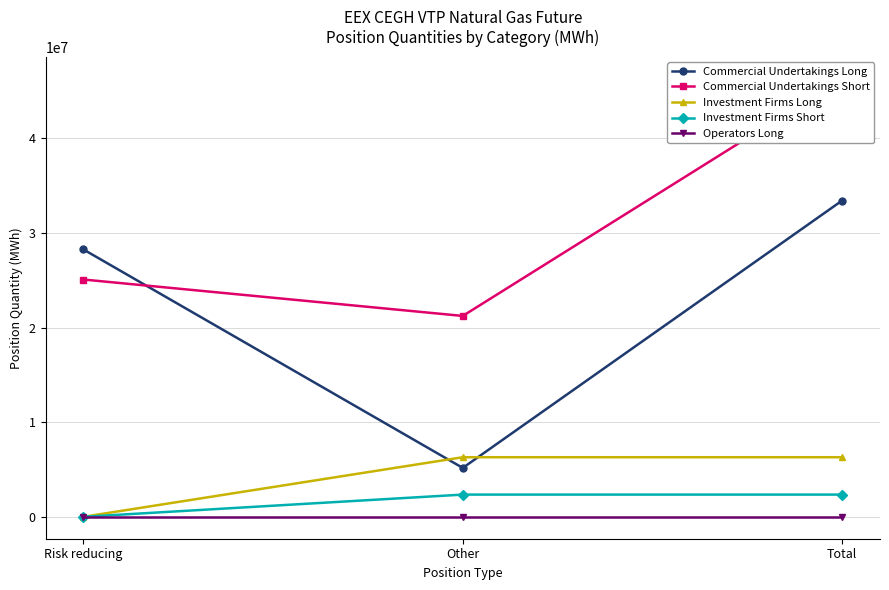

What is the label of the 3rd point from the right?

Risk reducing